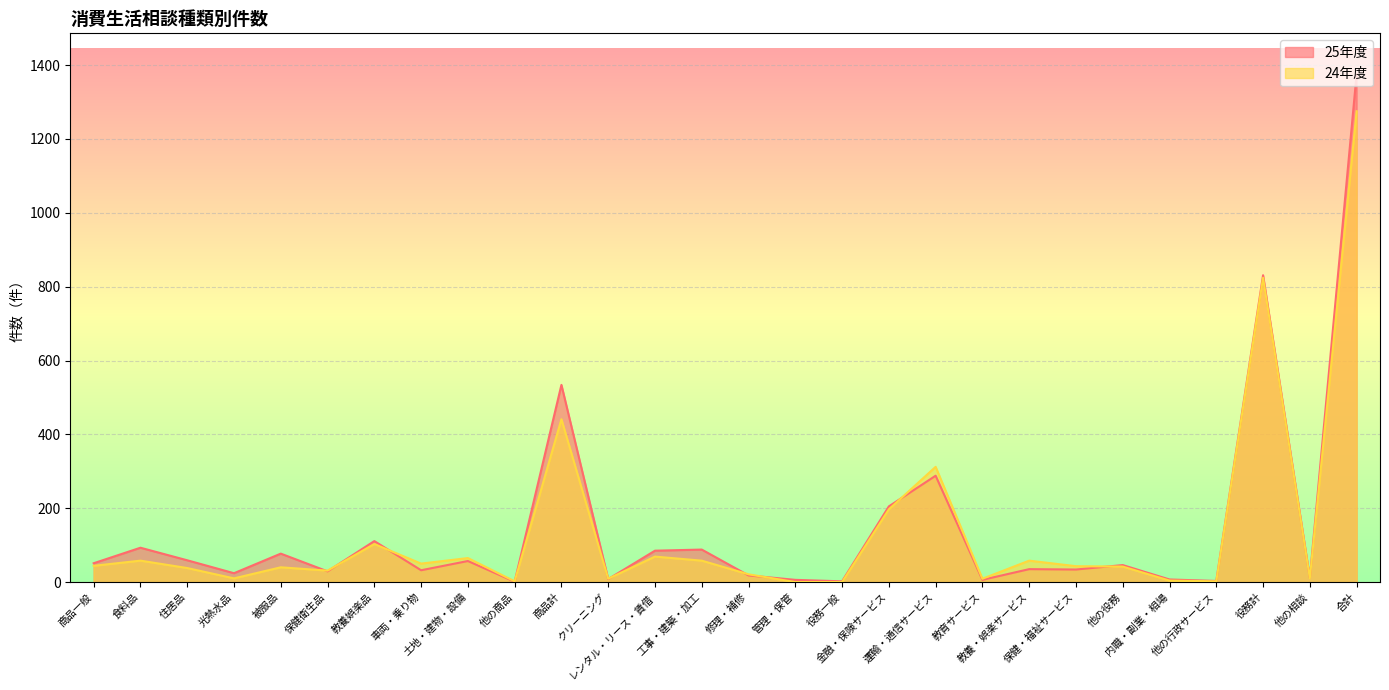

What is the highest value of the 24年度 series?

1275